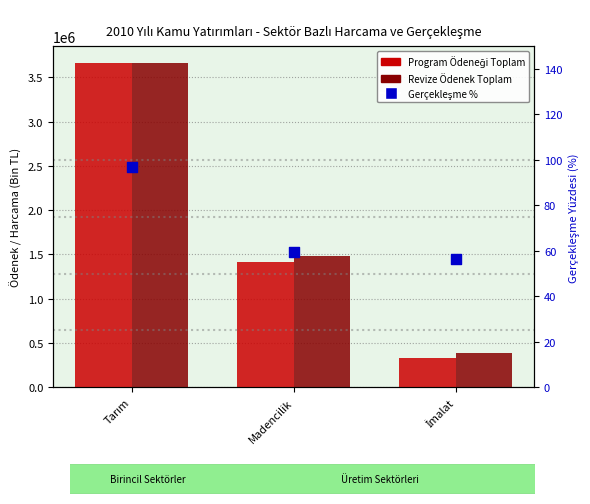

Which series has the largest total across all categories?

Revize Ödenek Toplam